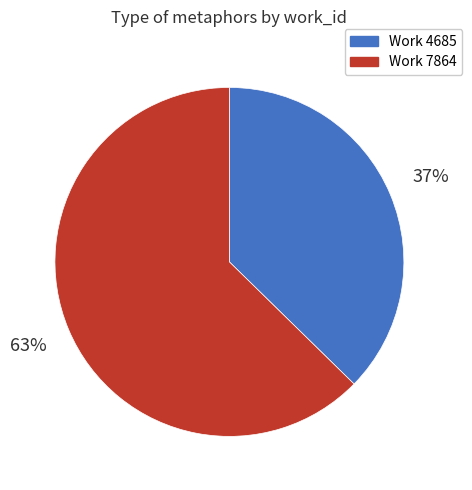

Is there any slice that represents more than half of the pie?

Yes